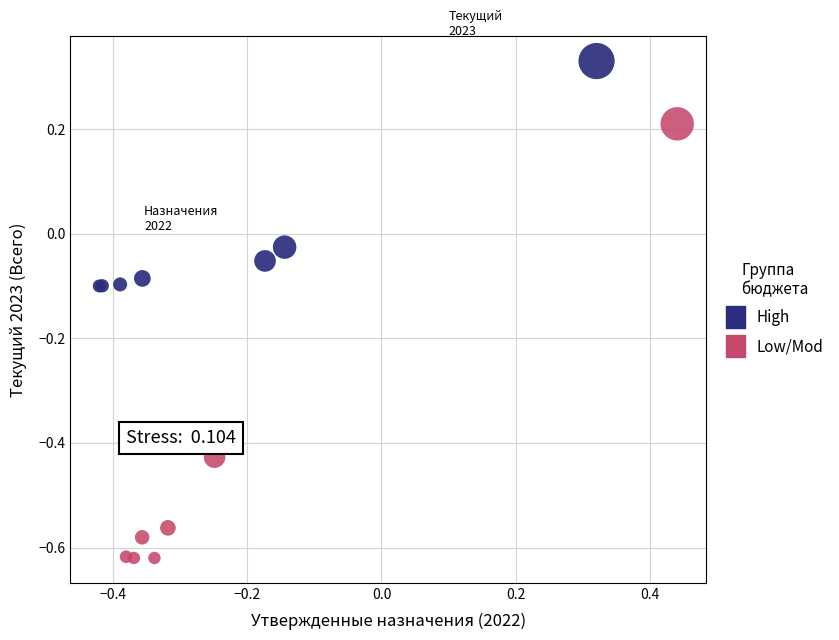

Which series has the largest Y range (max minus min)?

Low/Mod